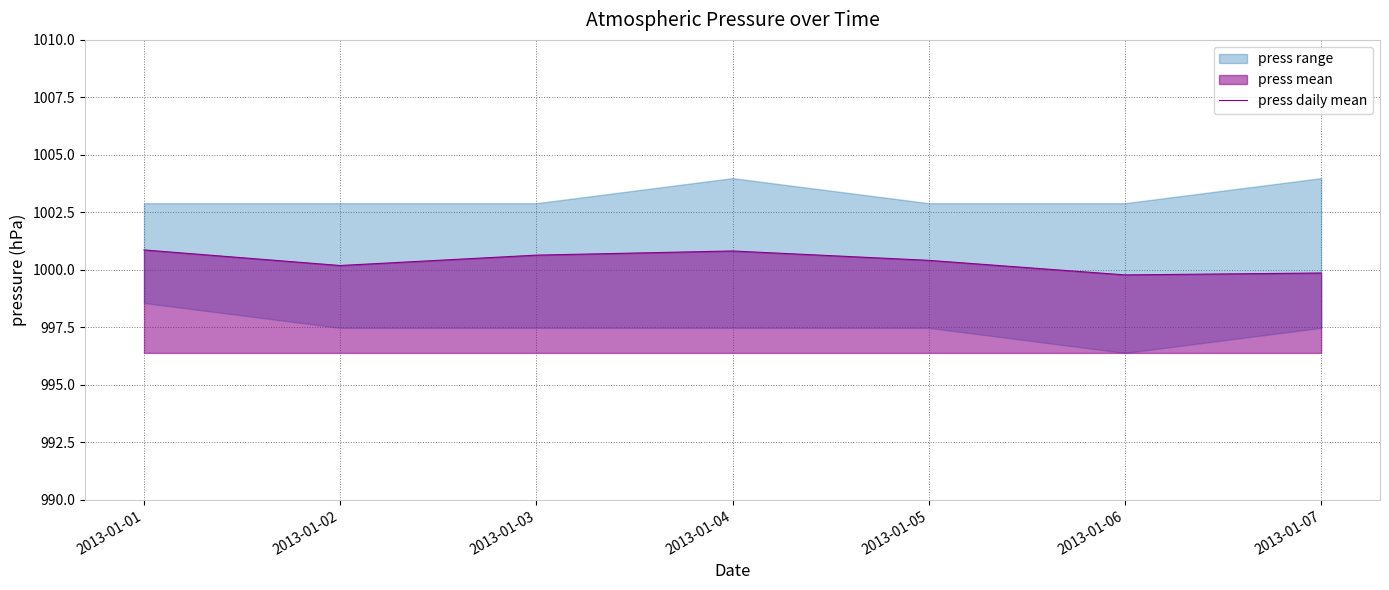

At which category does the chart reach its minimum across all series?

2013-01-06